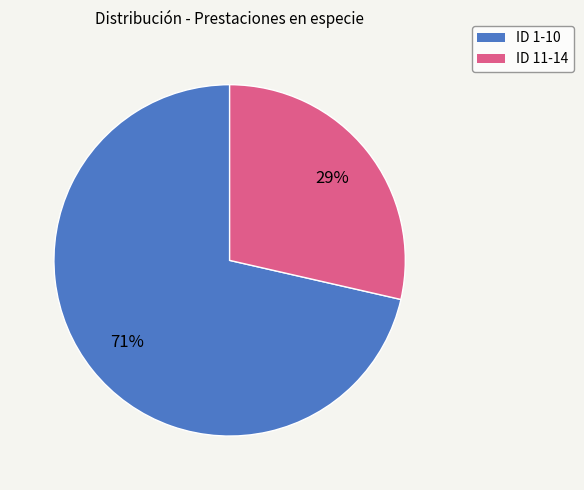

Is the sum of ID 11-14 and ID 1-10 greater than half?

Yes